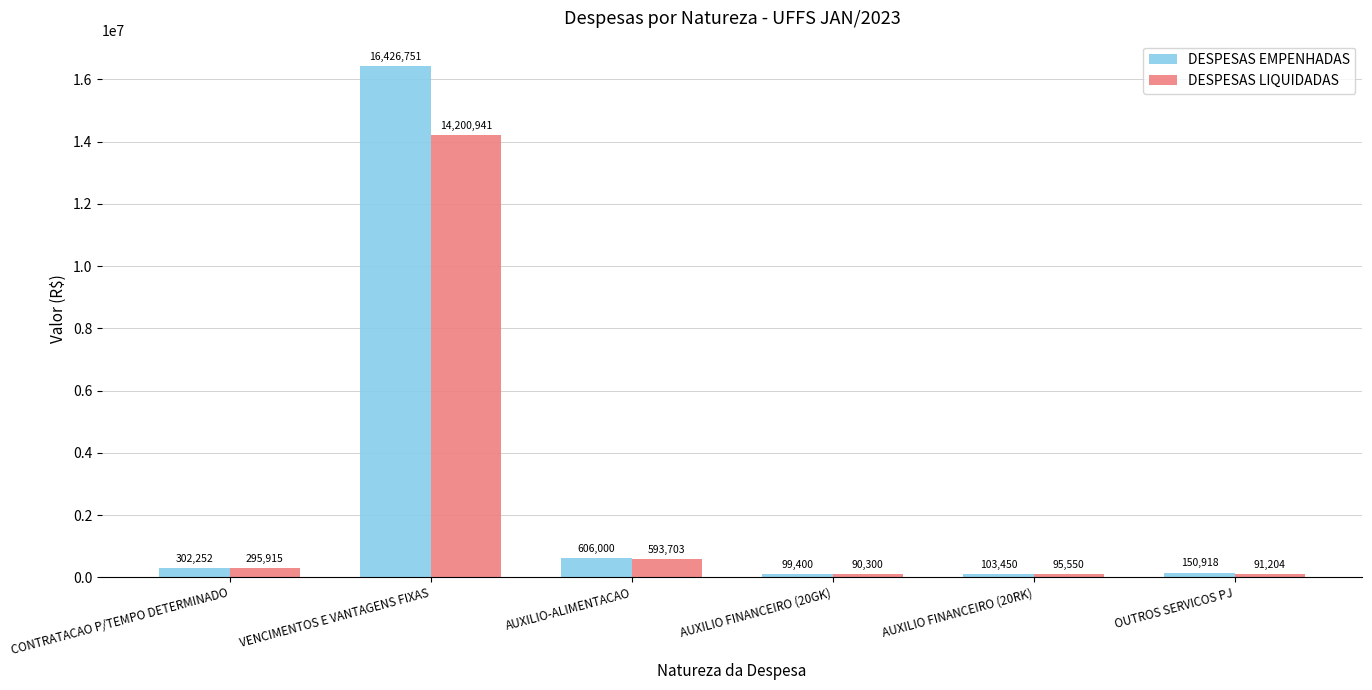

What is the total value across all series at AUXILIO FINANCEIRO (20RK)?

199000.0